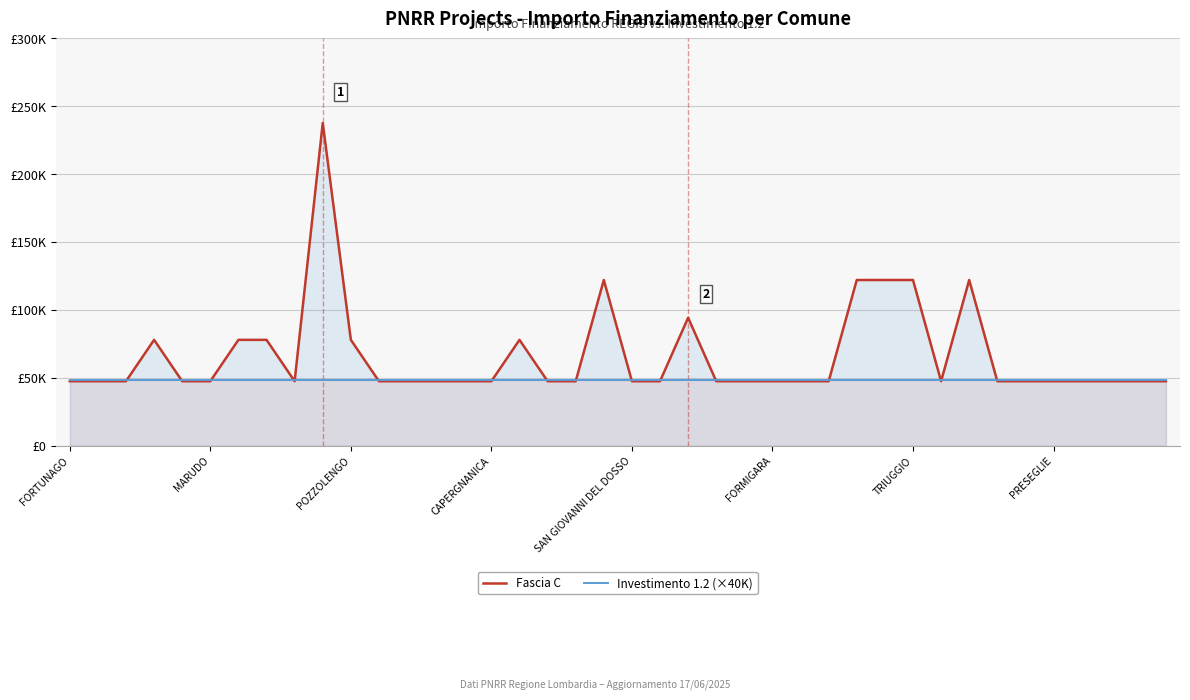

Which has a higher value, TRIUGGIO or 11?

TRIUGGIO